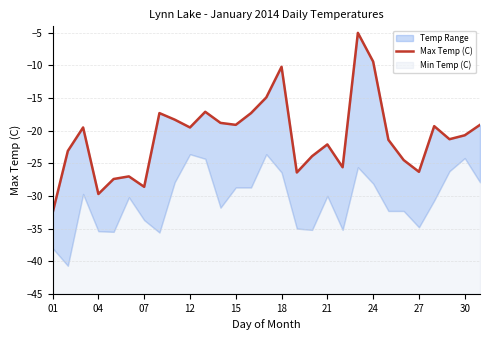

How many categories are shown in the chart?

29